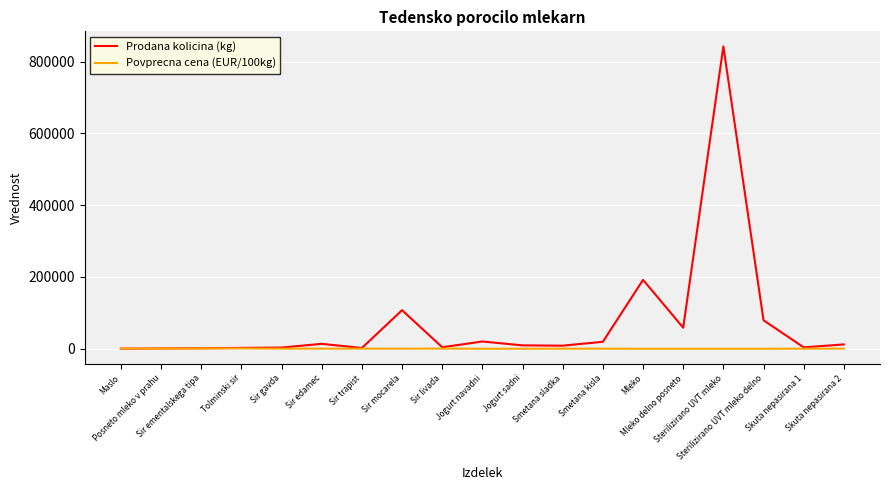

The Prodana kolicina (kg) series shows 296847.6 at Mleko. True or false?

False